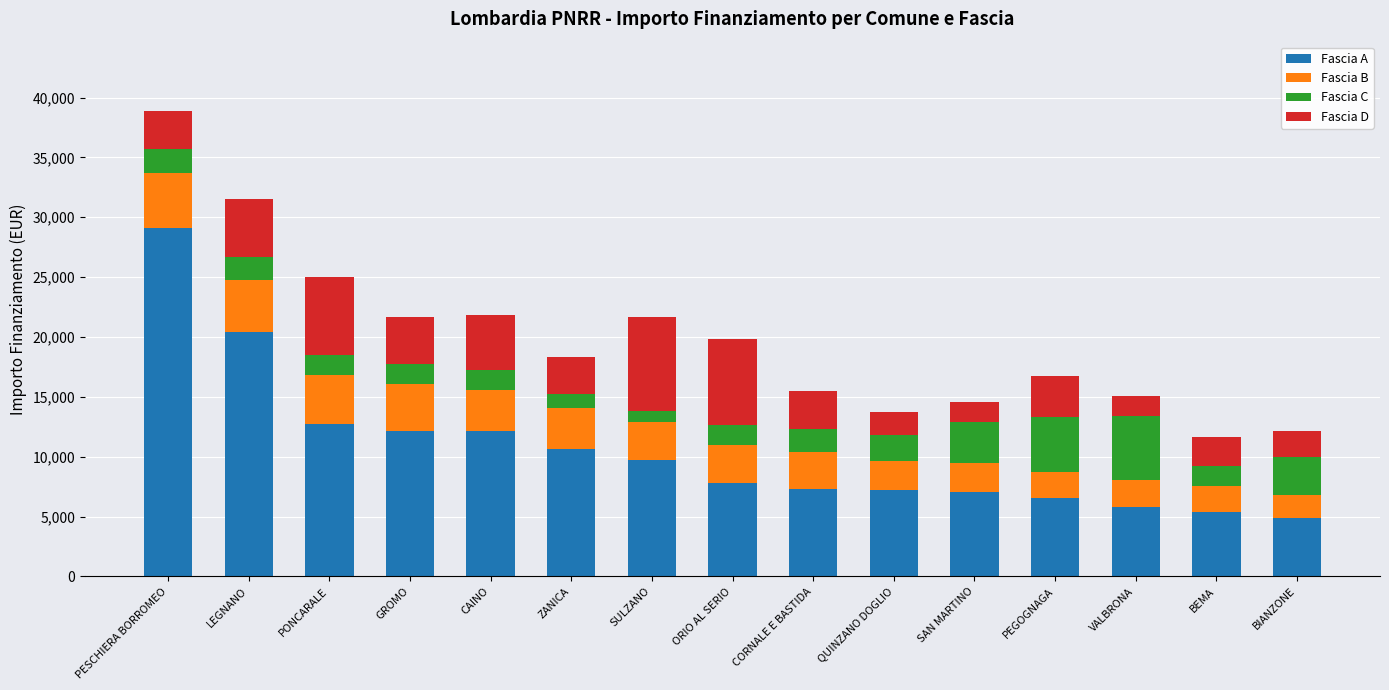

At which label is Fascia A closest to 16990?

LEGNANO